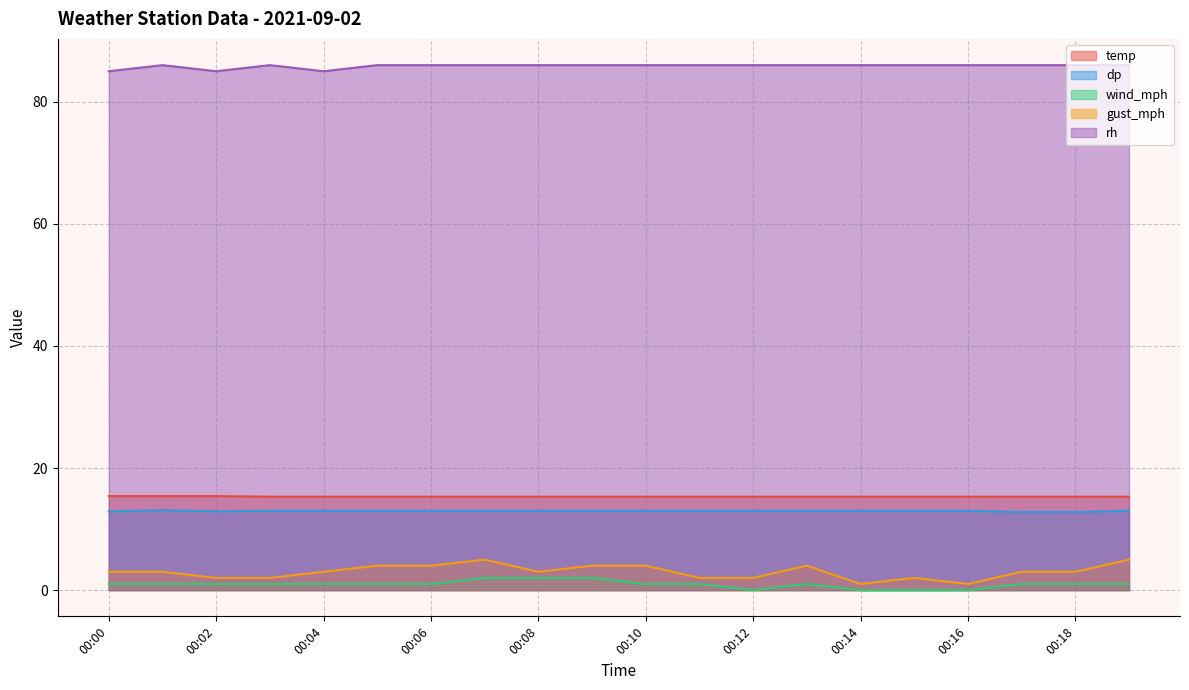

What value does the rh series have at 00:07?

86.0